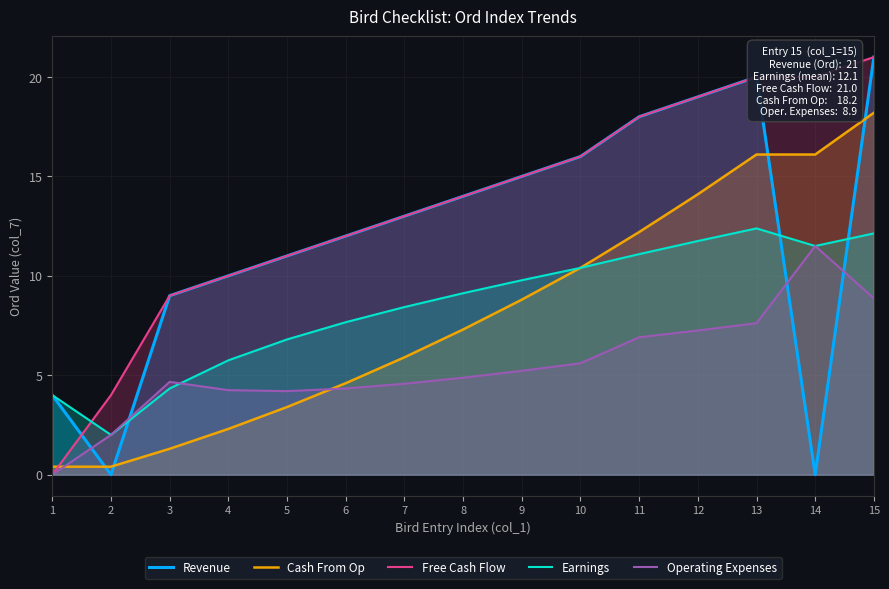

What are all the series names shown in the legend?

Revenue, Cash From Op, Free Cash Flow, Earnings, Operating Expenses